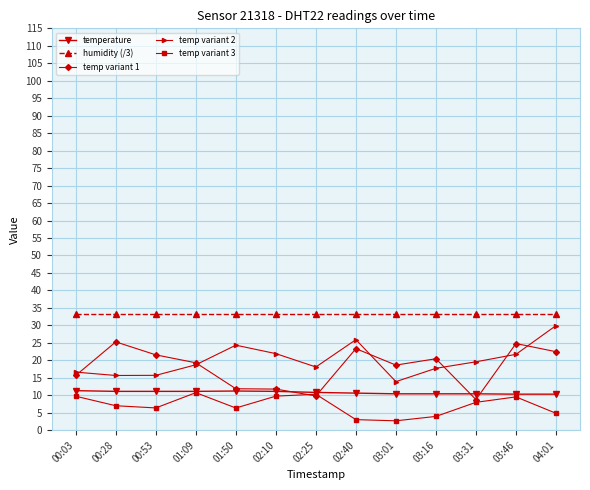

True or false: temp variant 2 has more than 0 interior local peaks.

True